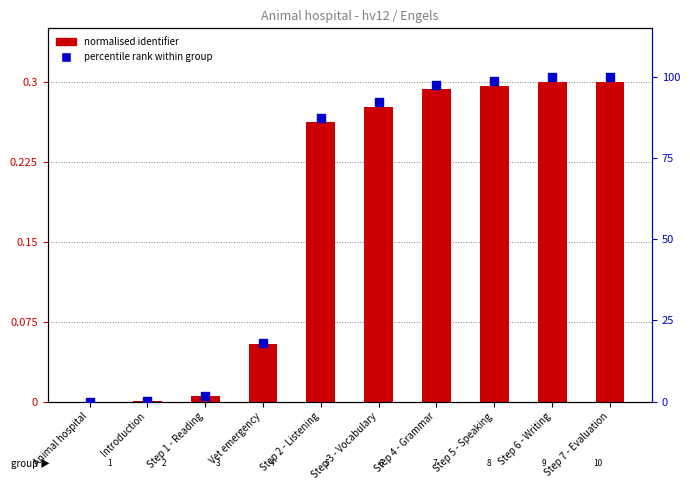

At which category is the sum across all series the highest?

Step 7 - Evaluation